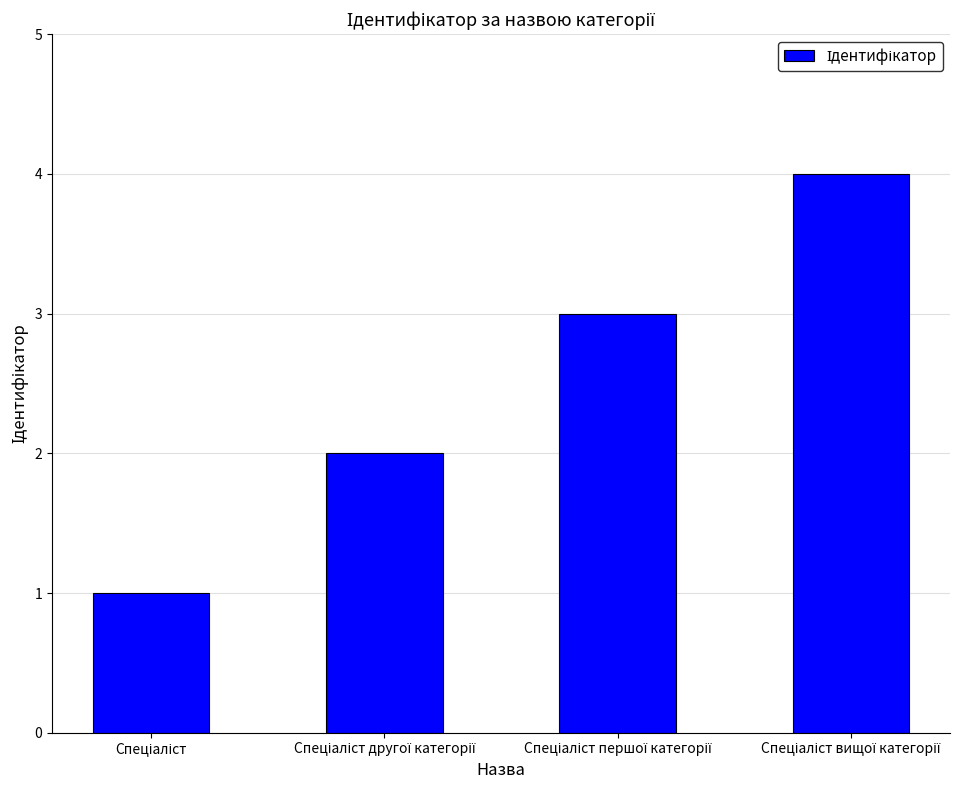

What is the difference between the second highest and minimum values?

2